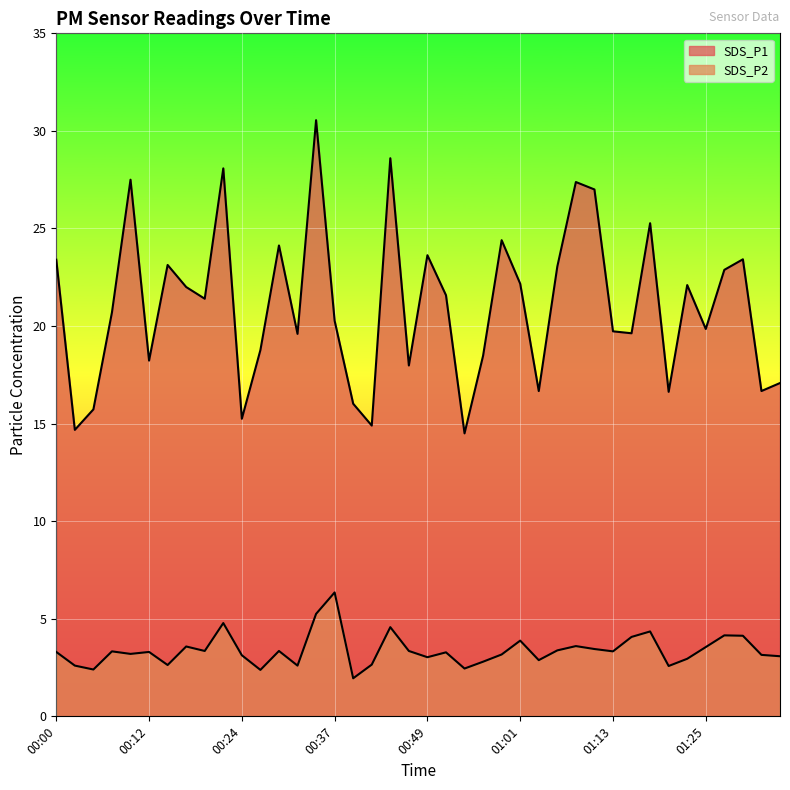

Reading left to right, transcribe all the data shown in this chart.

SDS_P1: 23.4	14.7	15.7	20.7	27.5	18.2	23.1	22.0	21.4	28.1	15.2	18.8	24.1	19.6	30.6	20.3	16.0	14.9	28.6	18.0	23.6	21.6	14.5	18.5	24.4	22.2	16.7	23.1	27.4	27.0	19.7	19.6	25.3	16.6	22.1	19.9	22.9	23.4	16.7	17.1
SDS_P2: 3.3	2.6	2.4	3.3	3.2	3.3	2.6	3.6	3.4	4.8	3.1	2.4	3.4	2.6	5.2	6.3	1.9	2.6	4.6	3.4	3.0	3.3	2.5	2.8	3.2	3.9	2.9	3.4	3.6	3.5	3.3	4.1	4.3	2.6	3.0	3.5	4.2	4.1	3.1	3.1